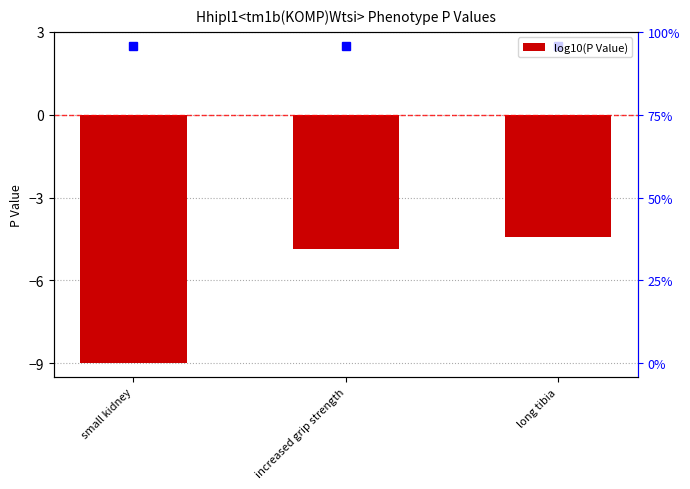

List the labels in order of value, smallest first.

small kidney, increased grip strength, long tibia